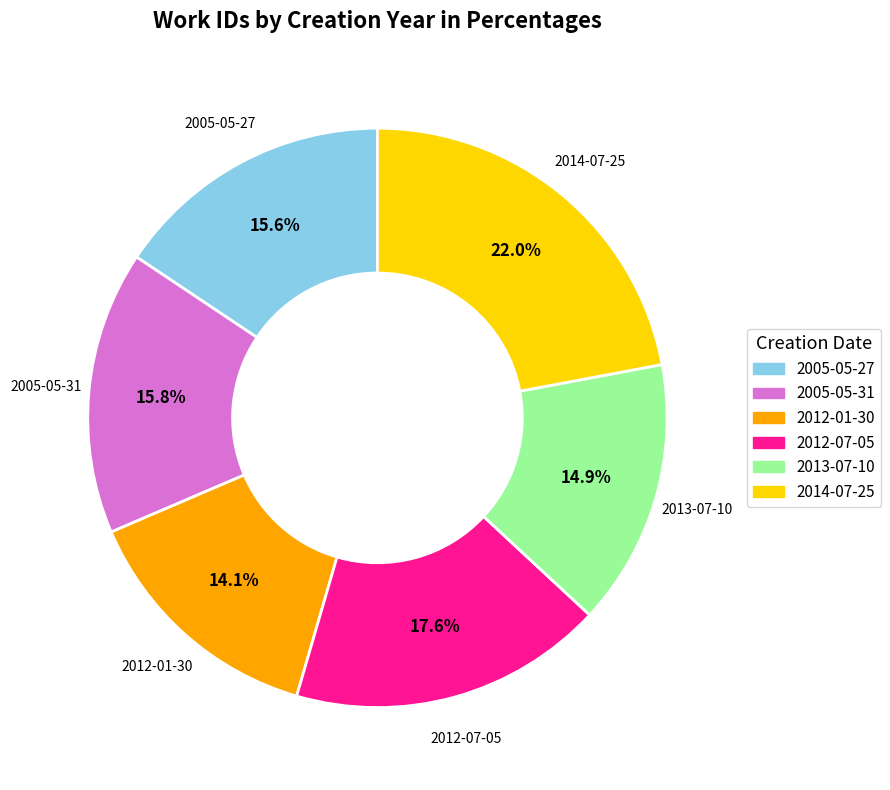

Combined, do 2005-05-31 and 2012-07-05 account for over 50%?

No